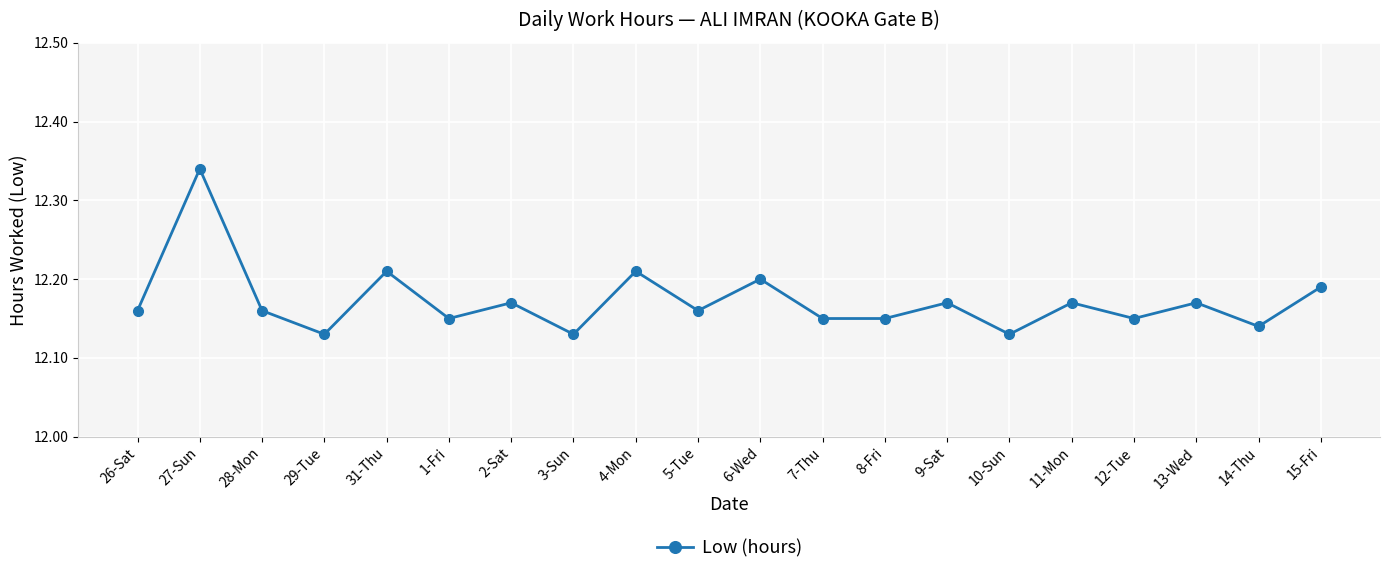

What is the sum of all values?

243.4